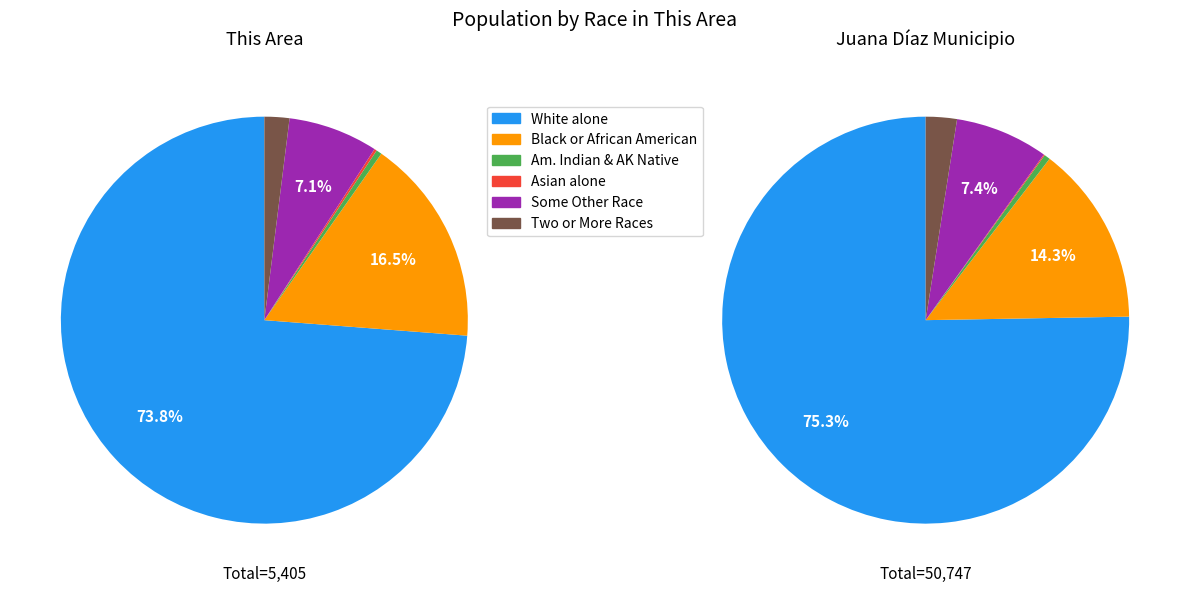

Combined, do White alone and Some Other Race alone account for over 50%?

Yes